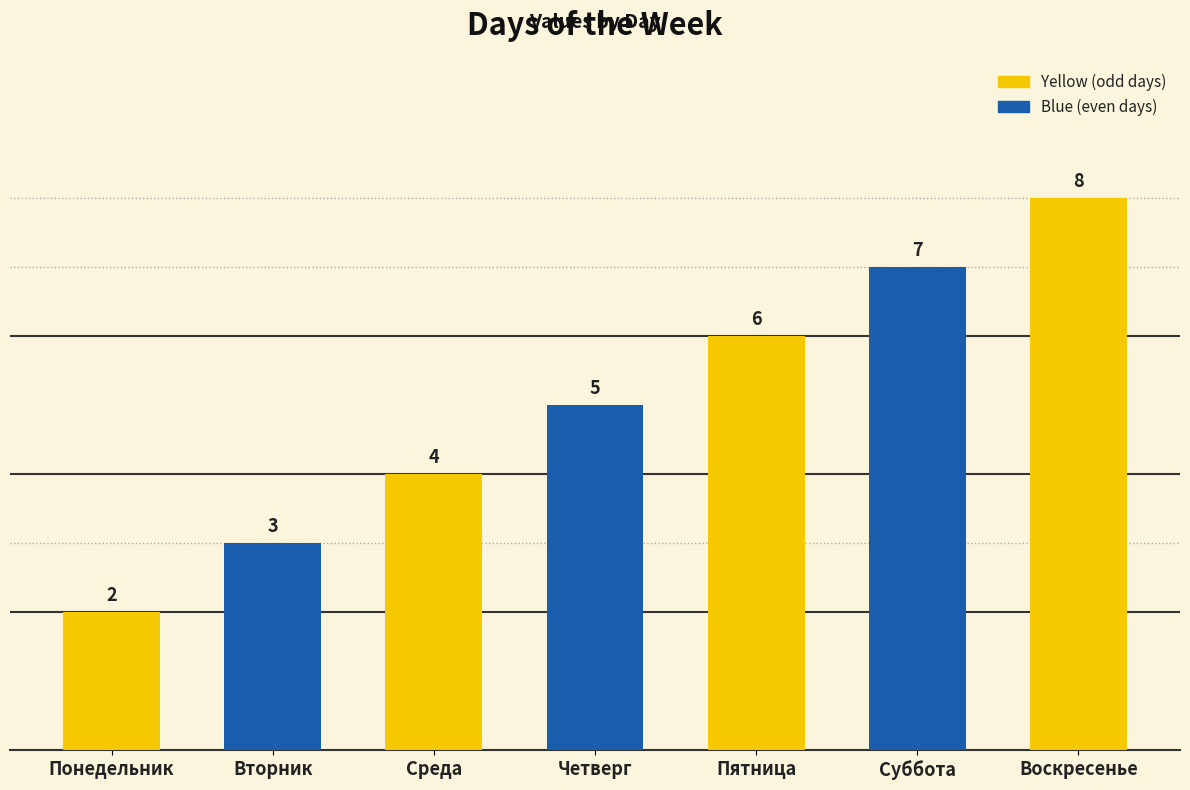

Which label corresponds to the smallest value in the chart?

Понедельник